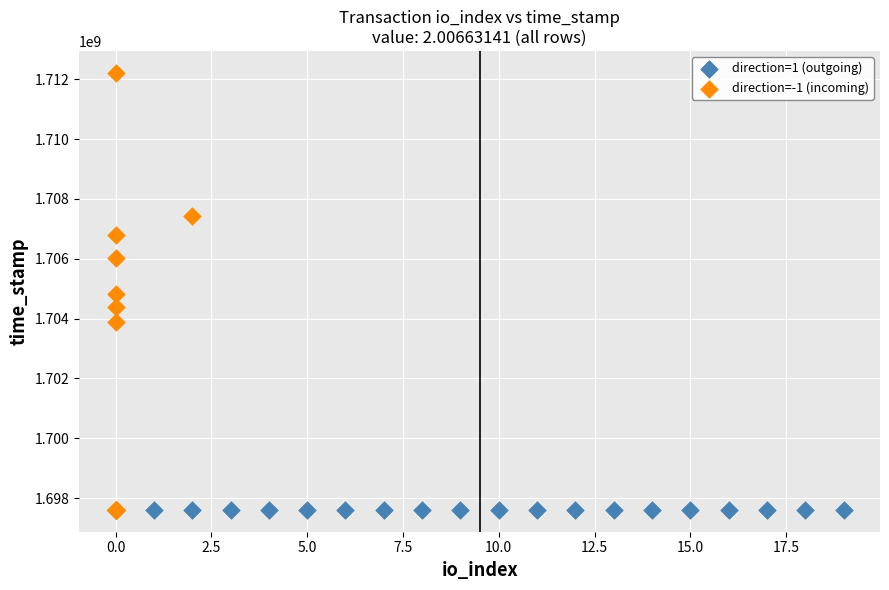

Which series reaches the maximum Y coordinate?

direction=-1 (incoming)